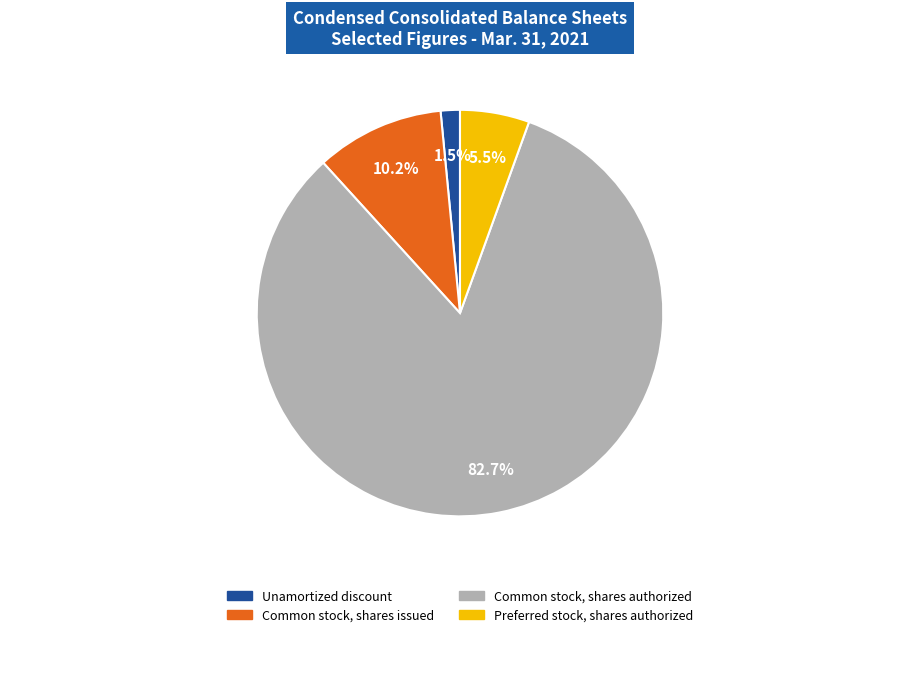

Do Unamortized discount and Common stock, shares issued together represent more than half of the pie?

No